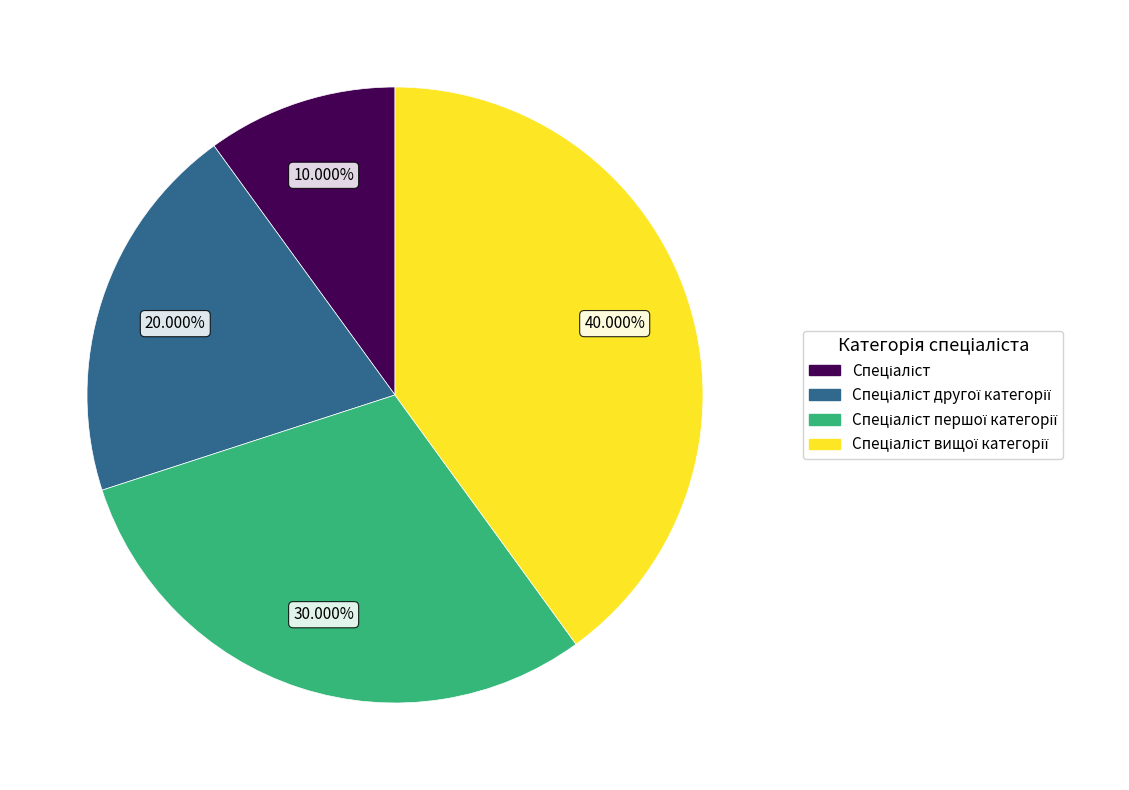

Does any single category account for the majority?

No